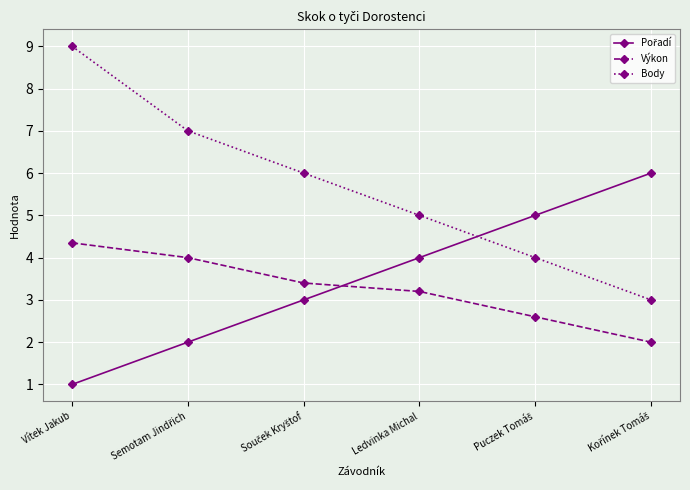

What is the value of the Body point at the 1st from the left?

9.0